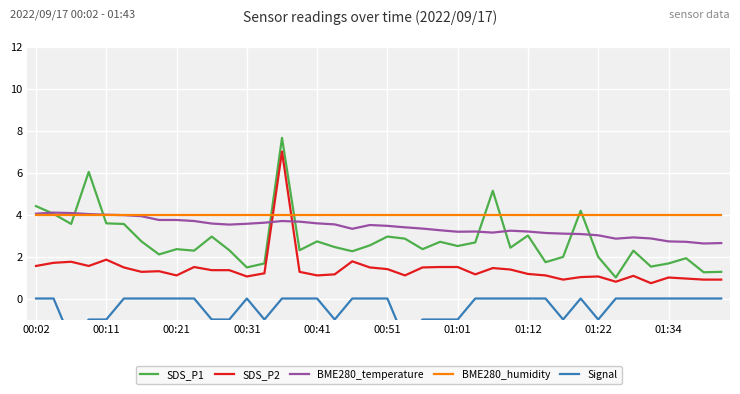

The BME280_temperature series shows 3.5 at 00:51. True or false?

True